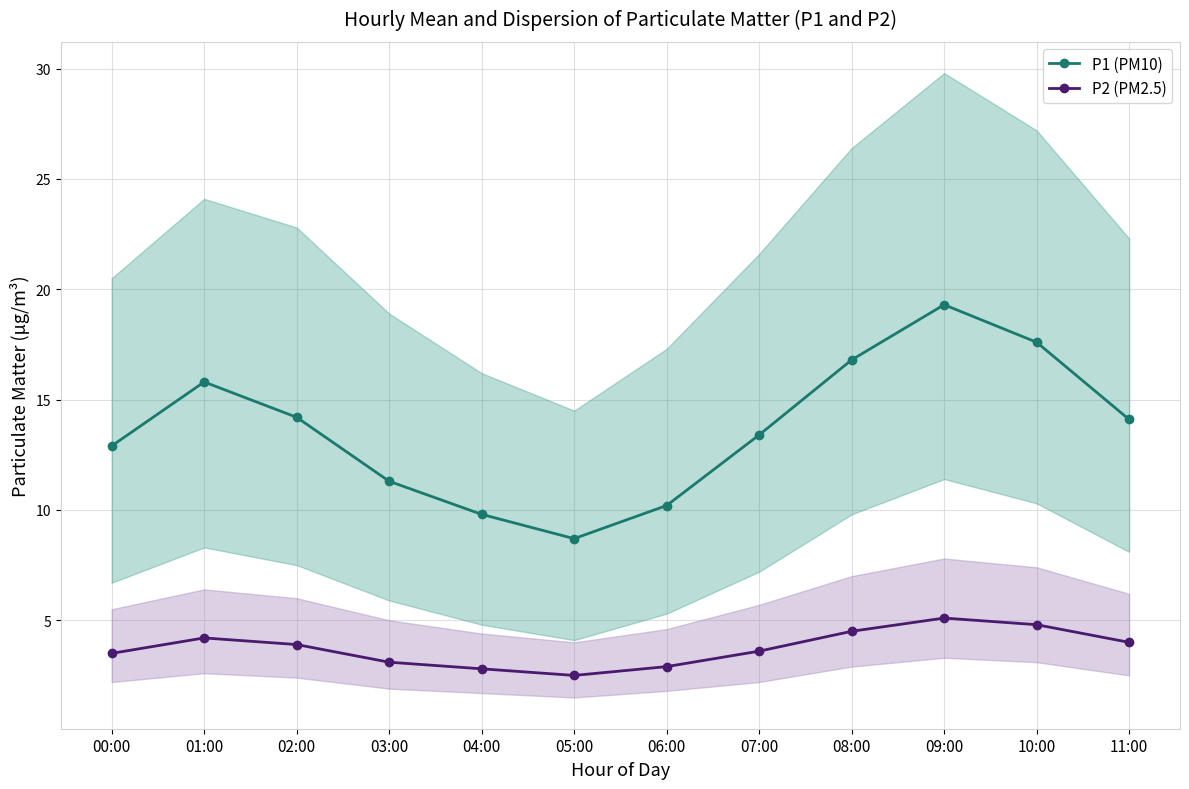

Which series has the largest total across all categories?

P1 (PM10)